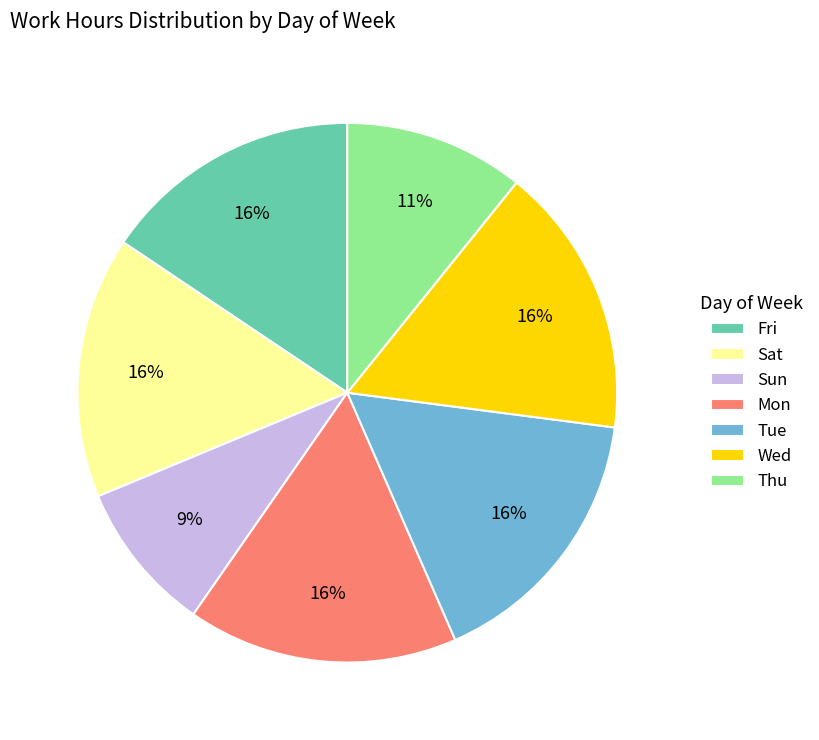

Is the sum of Tue and Thu greater than half?

No